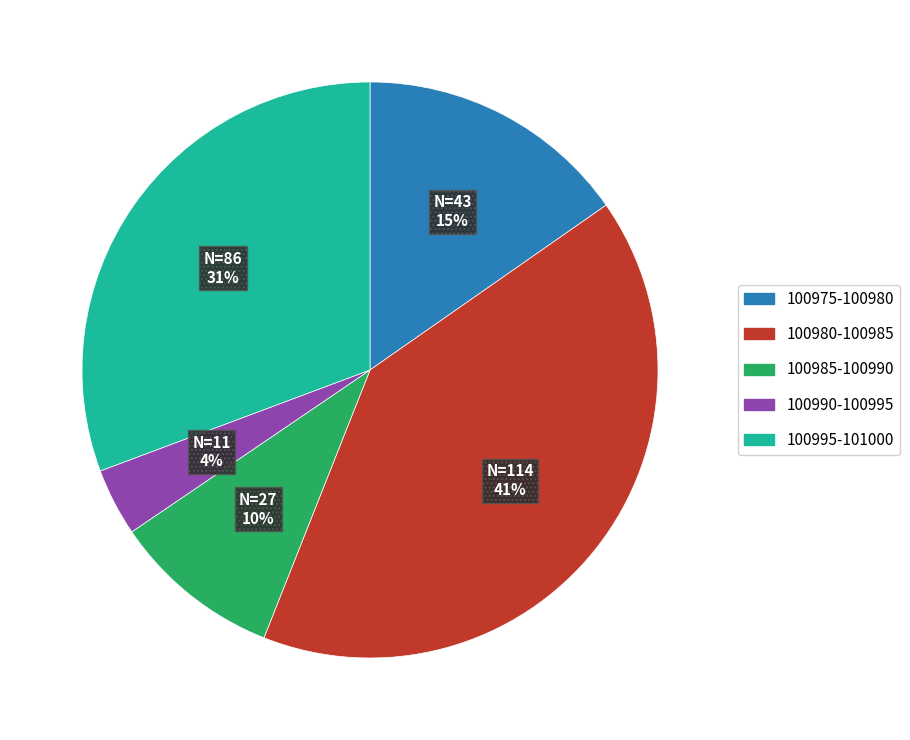

To the nearest percent, what is the average slice percentage?

20%